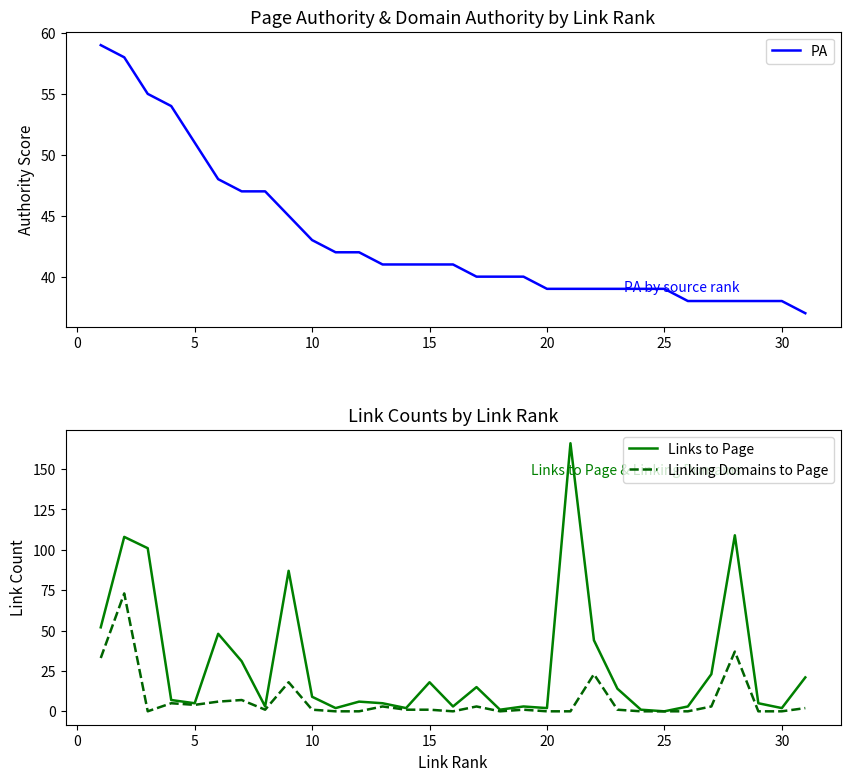

What is the maximum value for Links to Page?

166